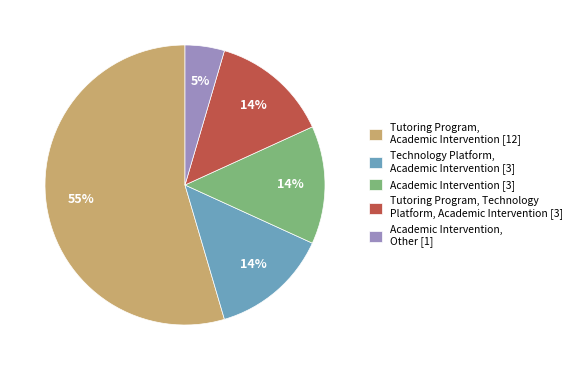

How many segments does this pie chart have?

5